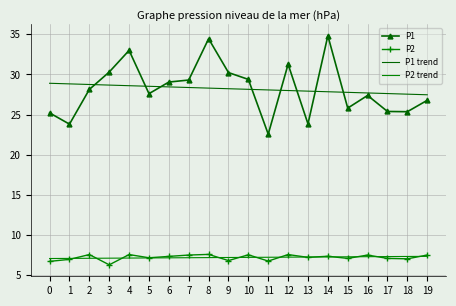

At how many categories does at least one series exceed 20?

20